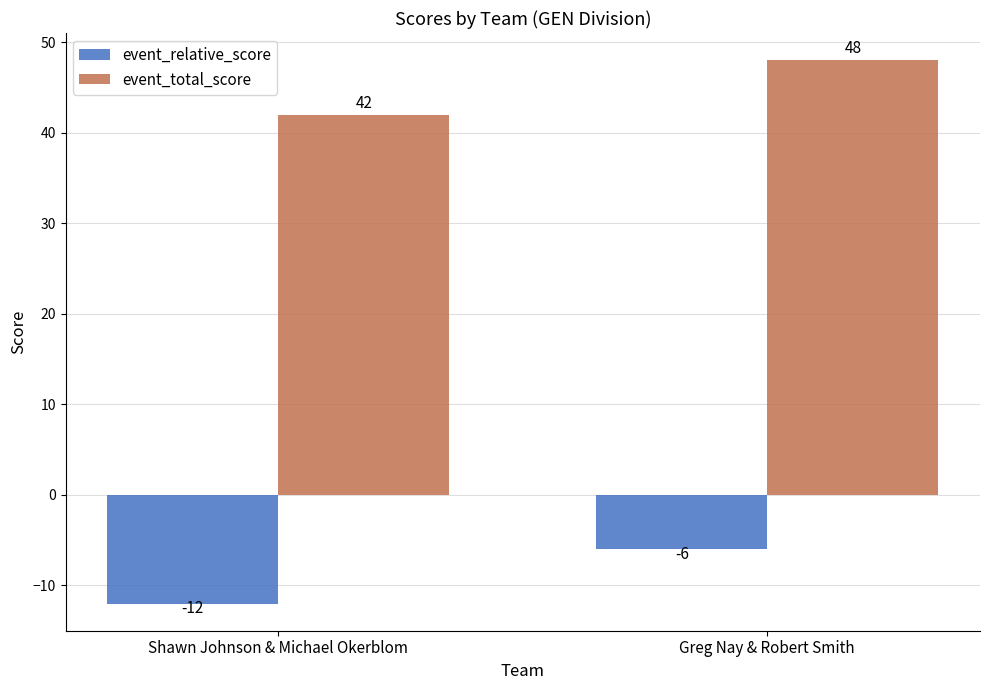

What is the value of the event_total_score bar at the 2nd from the left?

48